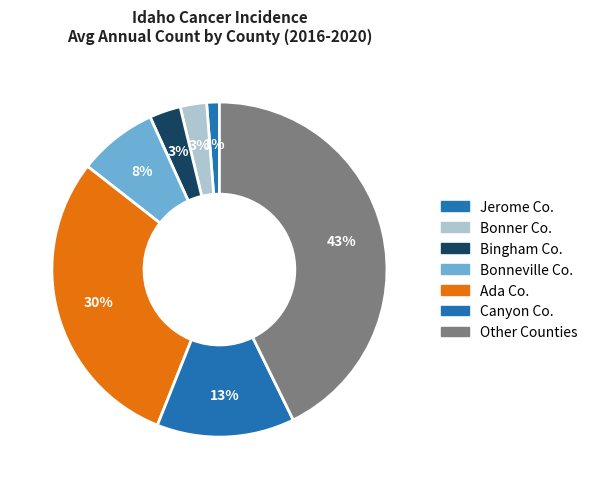

Count the number of slices in the pie.

7